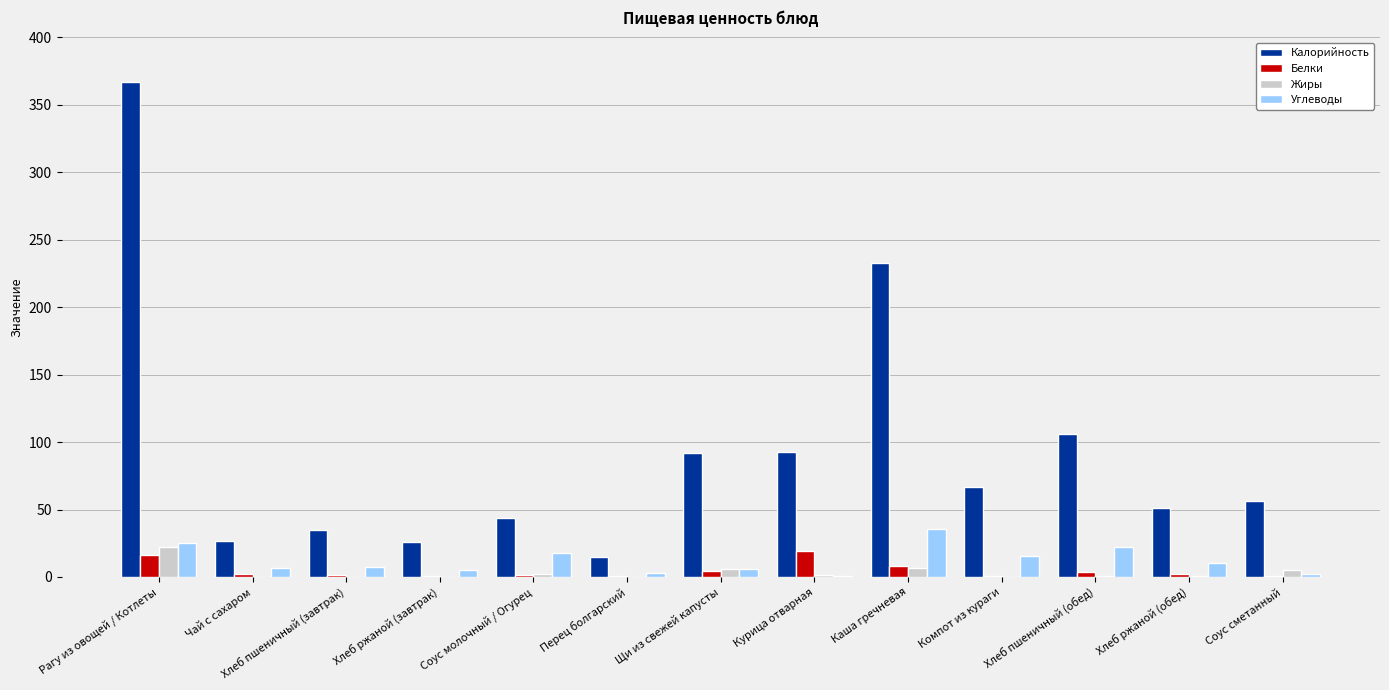

Is it true that Жиры equals 0.0 at Чай с сахаром?

True